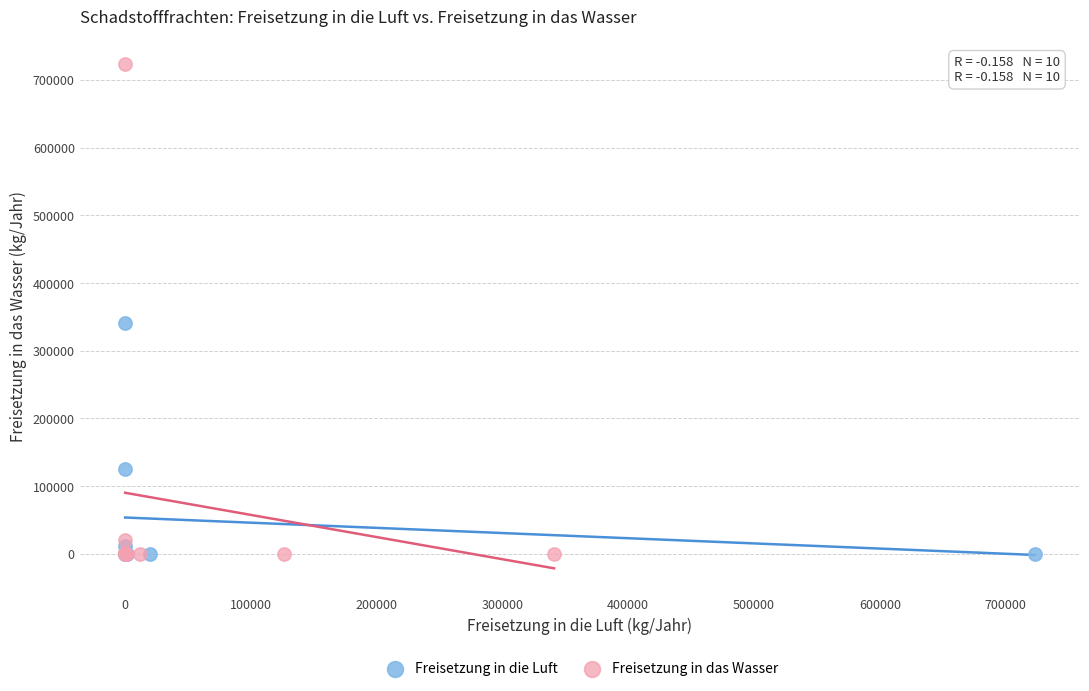

Which series has the largest Y range (max minus min)?

Freisetzung in das Wasser